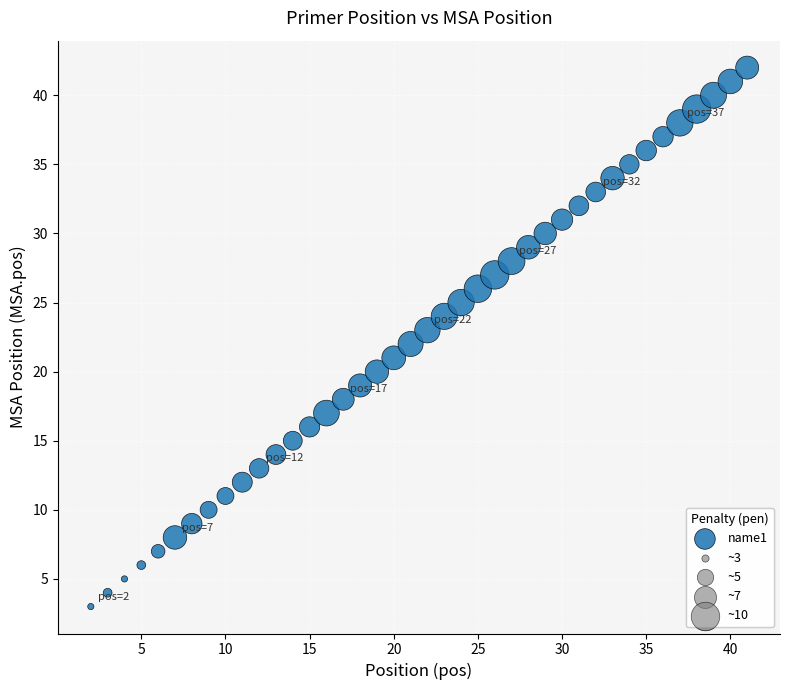

What is the range of X values (max minus min)?

39